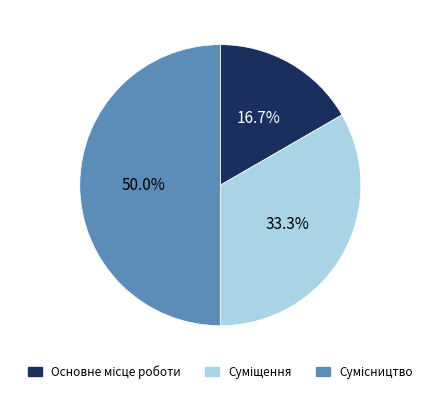

What is the largest slice in the pie chart?

Сумісництво